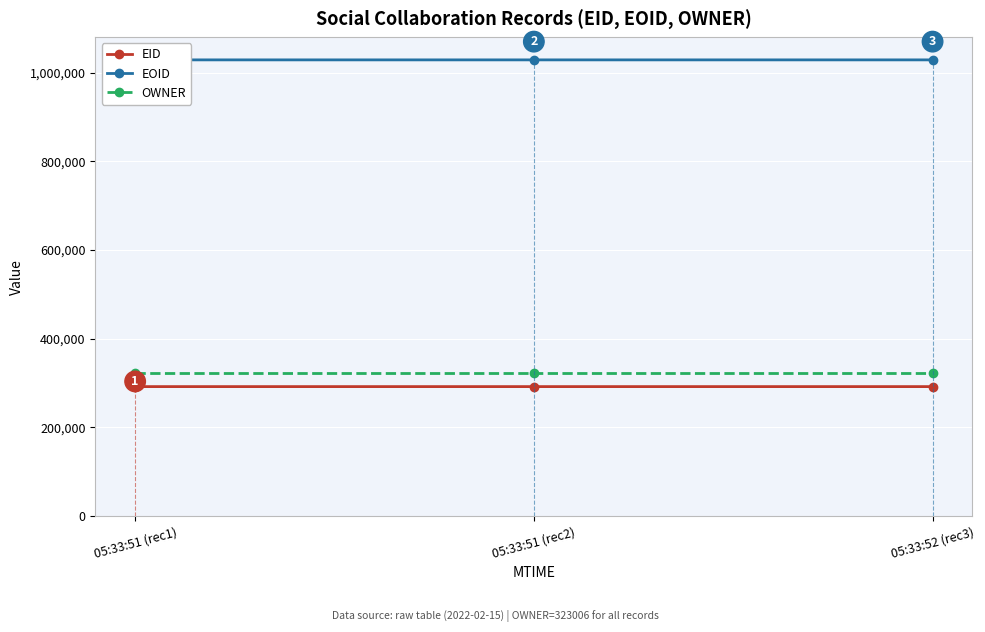

True or false: EOID has a value of 1029090 at 05:33:52 (rec3).

True